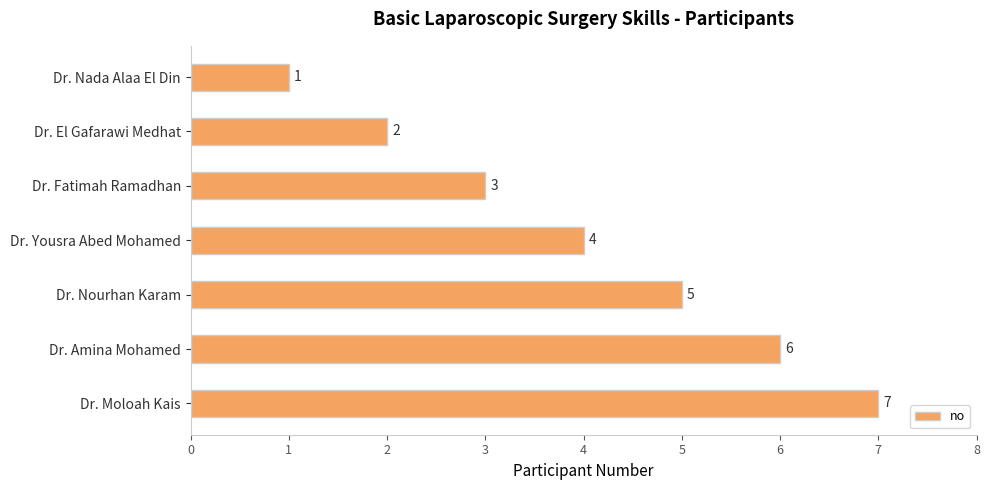

The chart shows a value of 5 at Dr. Nourhan Karam. True or false?

True